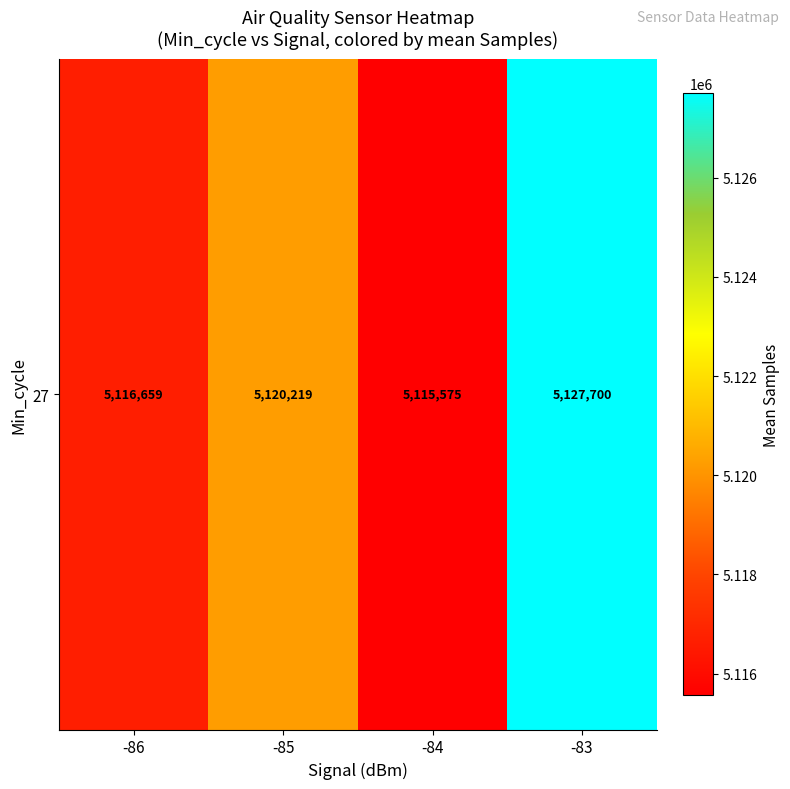

What is the difference between the maximum and second lowest values?

11041.8